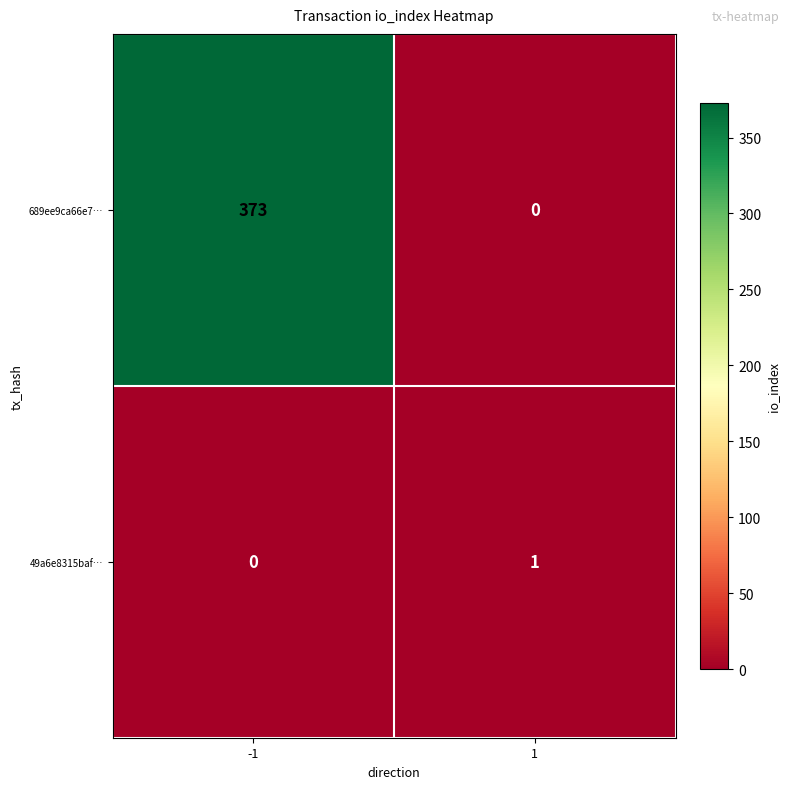

Which series changed the most between -1 and 1?

689ee9ca66e7…